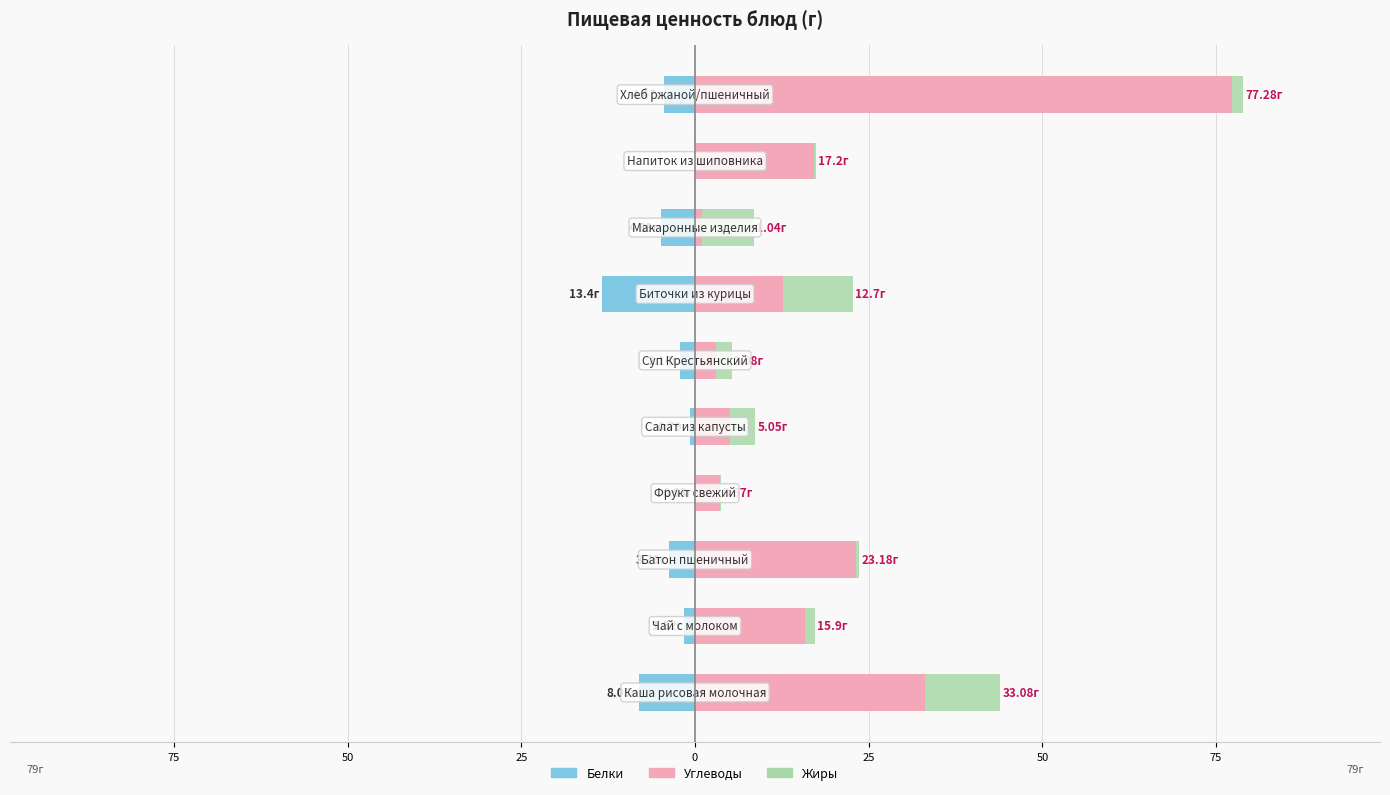

How many groups of bars are there?

10